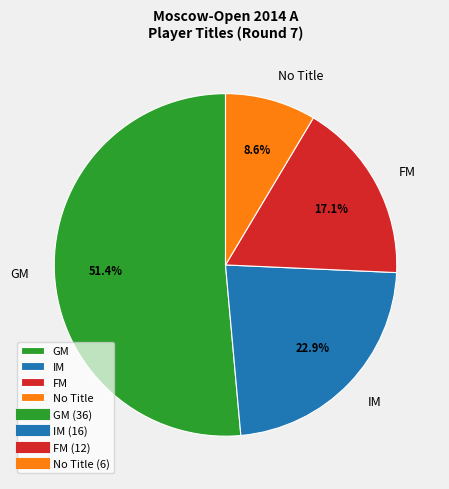

What portion of the pie excludes GM?

48.6%